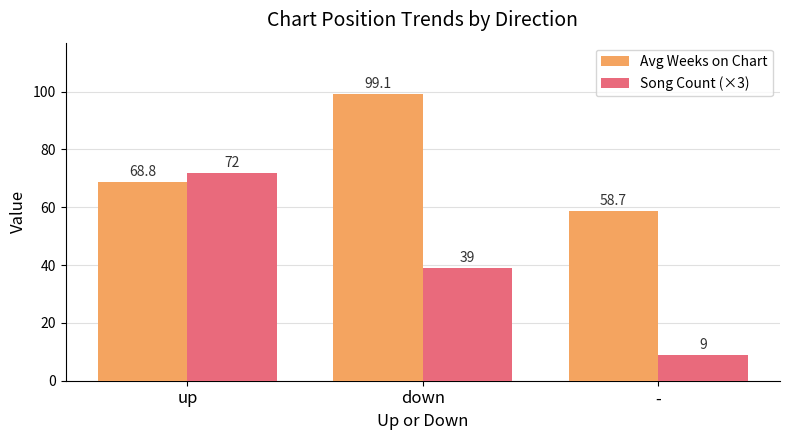

Read the Song Count (×3) value at -.

9.0